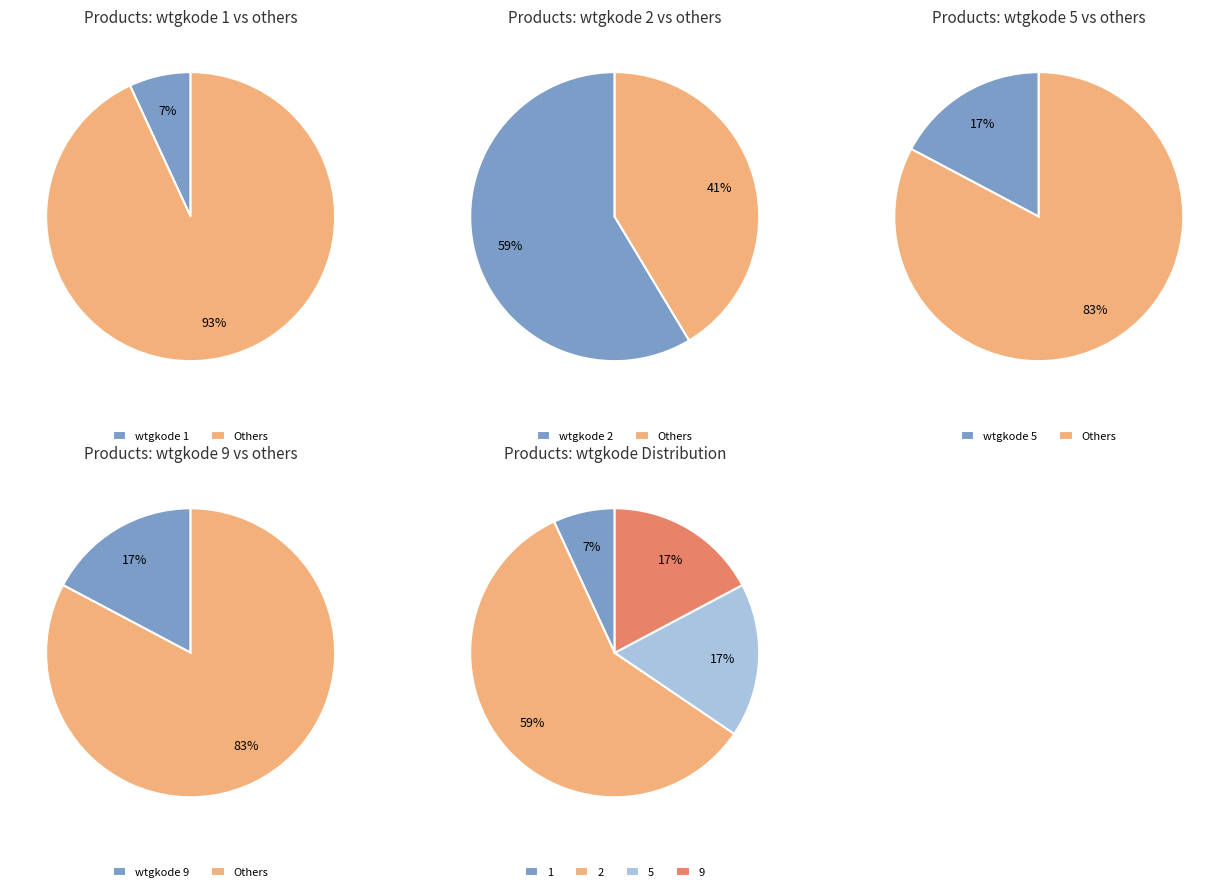

Which has a higher value, wtgkode_2 or wtgkode_5?

wtgkode_2